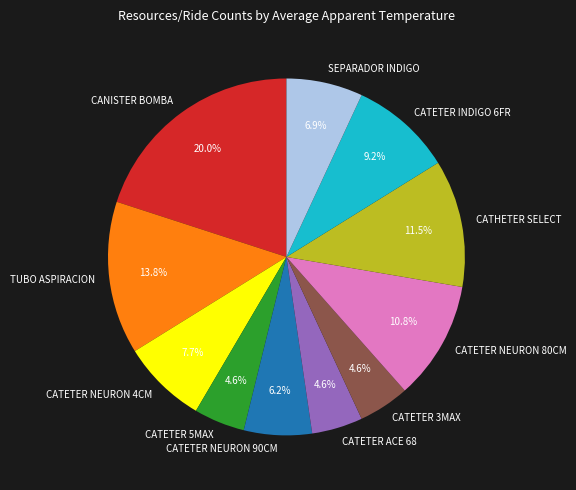

Is there any slice that represents more than half of the pie?

No